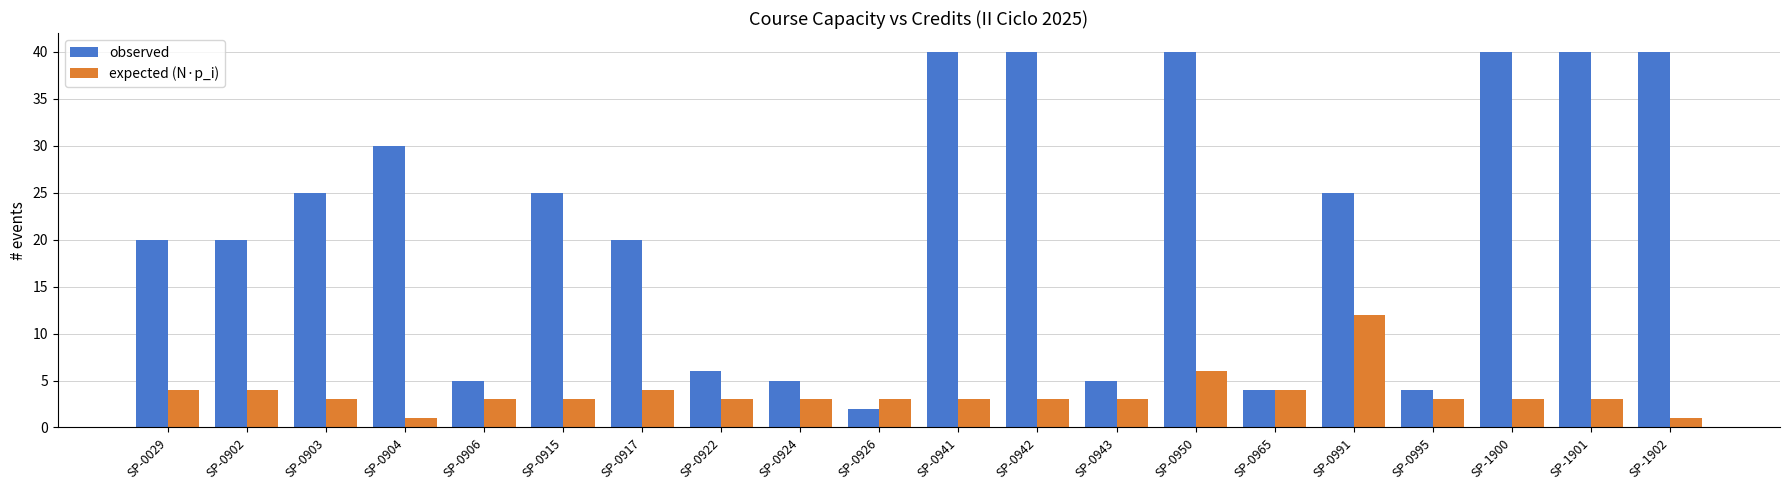

What is the minimum value shown in the chart?

1